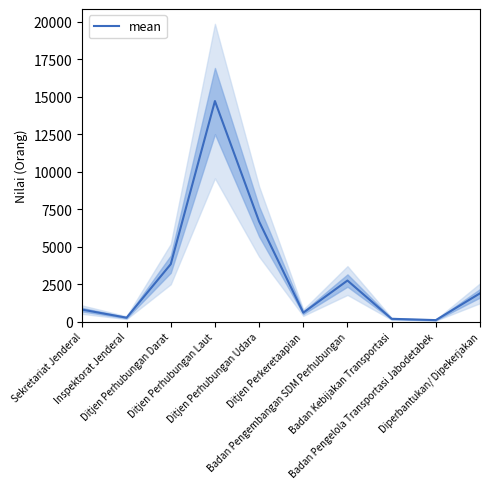

Approximately how many times larger is the value at Badan Kebijakan Transportasi compared to Ditjen Perkeretaapian?

0.3